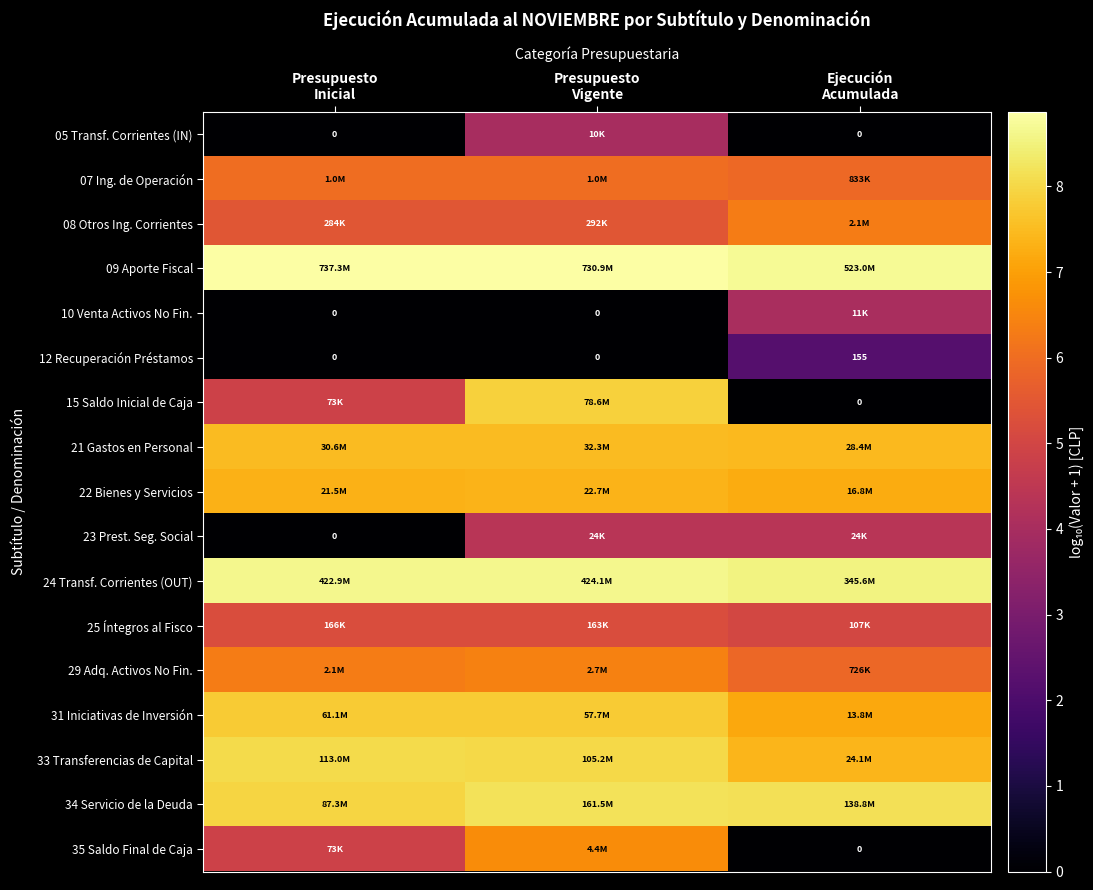

Which category has the highest value across all series?

Presupuesto
Inicial